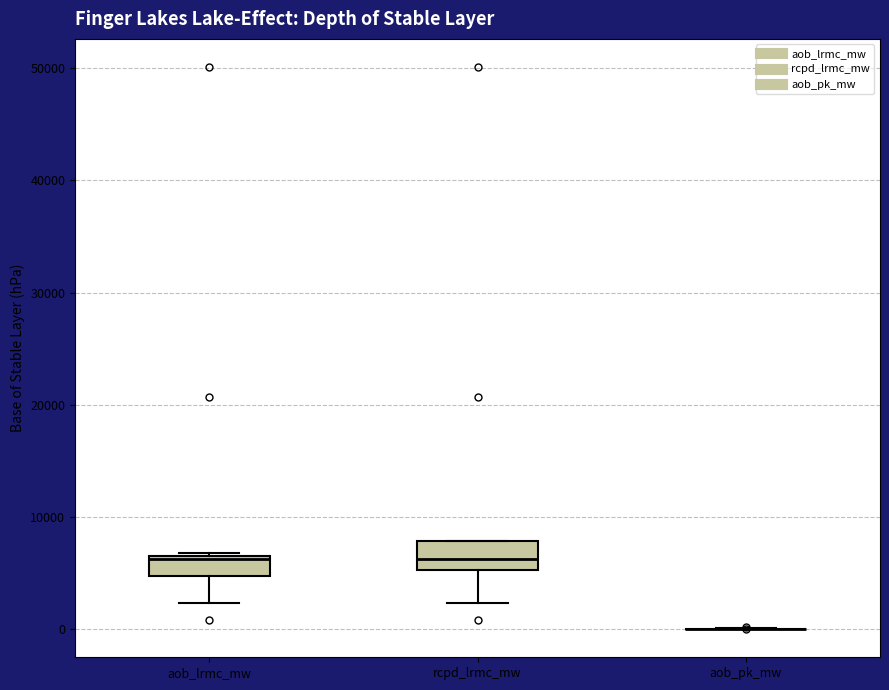

Reading left to right, transcribe this box plot: for each box, give where its median line is, the range the box spans, and where its two whiskers end, as read against the y-axis. The values are not printed on the chart, so give them approximately, as read against the axis.

aob_lrmc_mw: median 6000, box 5000 to 7000, whiskers 2000 to 7000
rcpd_lrmc_mw: median 6000, box 5000 to 8000, whiskers 2000 to 8000
aob_pk_mw: box collapsed to a line at 0, whiskers 0 to 0